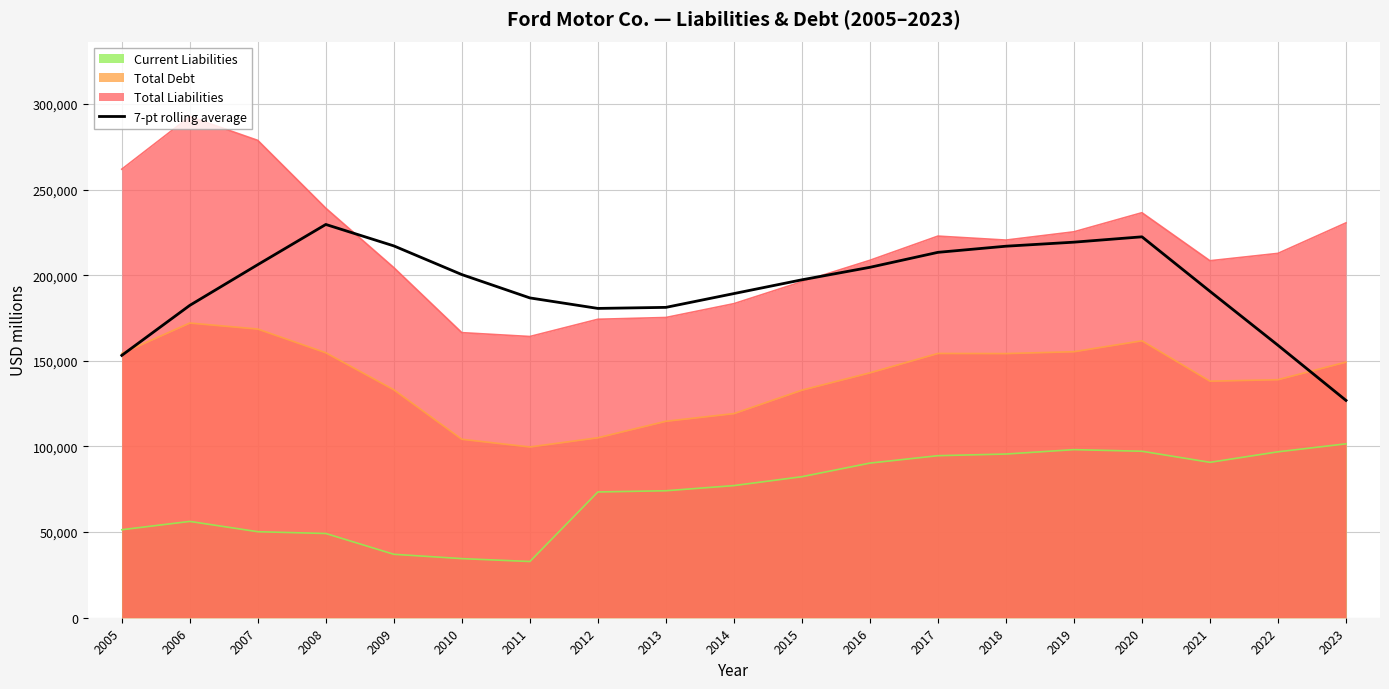

Does the chart display data point markers on the line(s)?

No